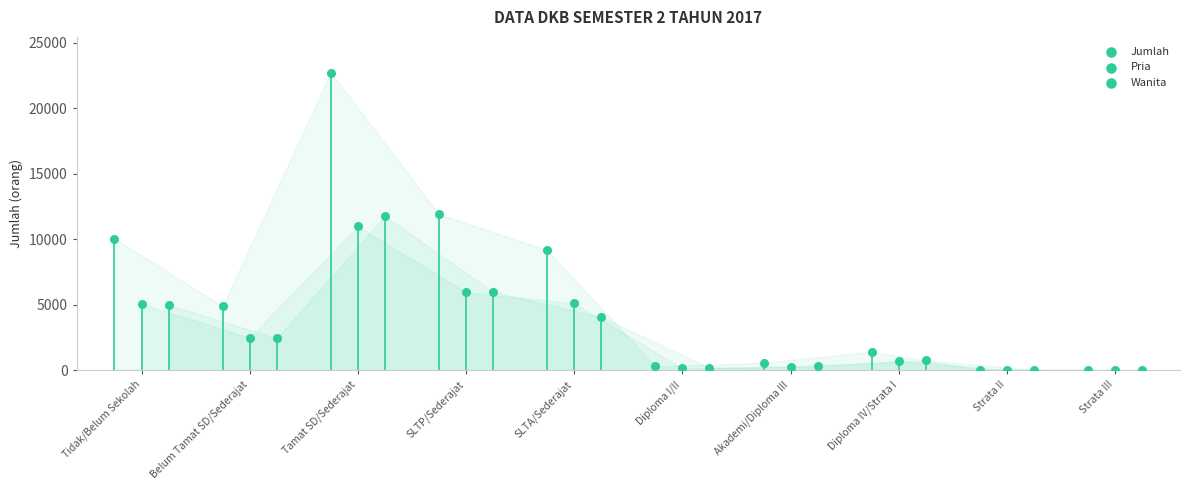

Which series has the widest spread of Y values?

Jumlah